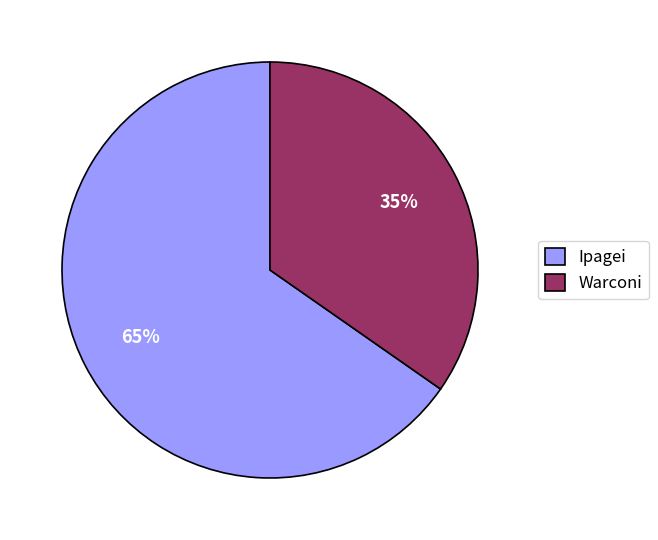

Rank the categories by value from highest to lowest.

Ipagei, Warconi